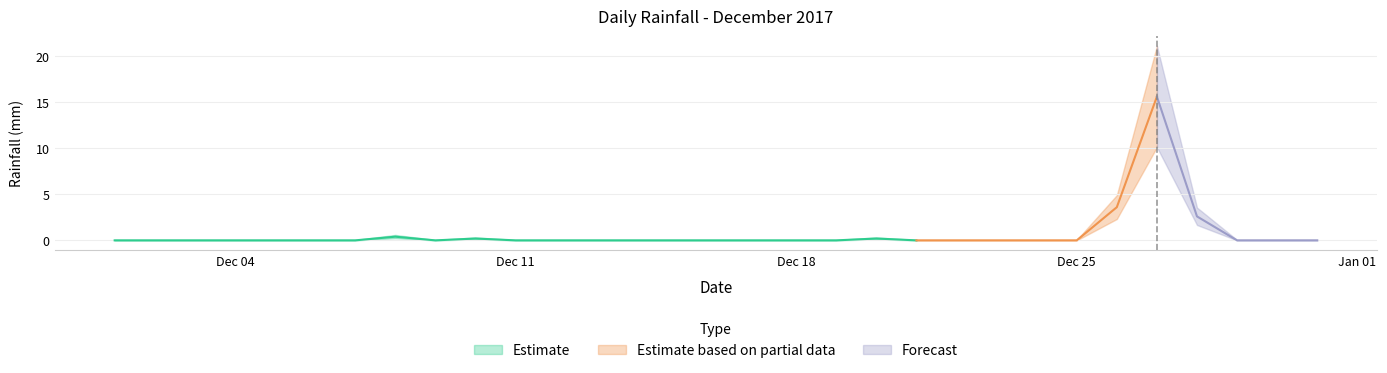

Which category has the lowest value across all series?

2017-12-01